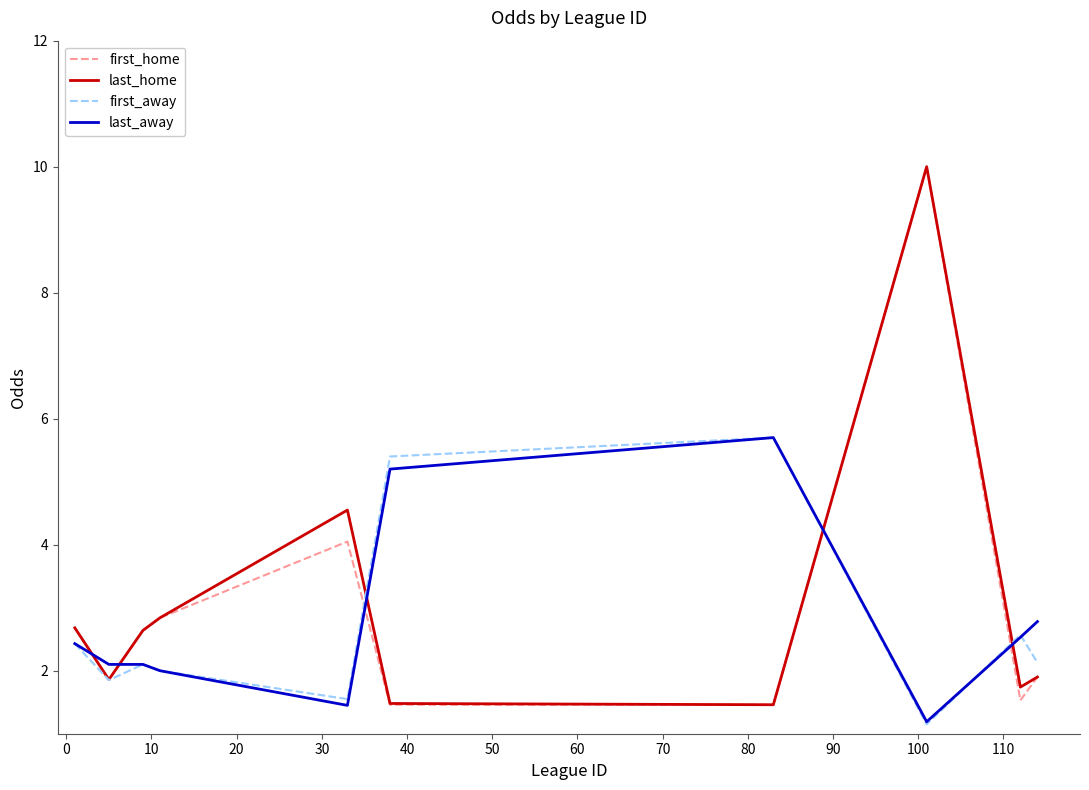

After their last crossing, which series has the higher values: last_away or last_home?

last_away